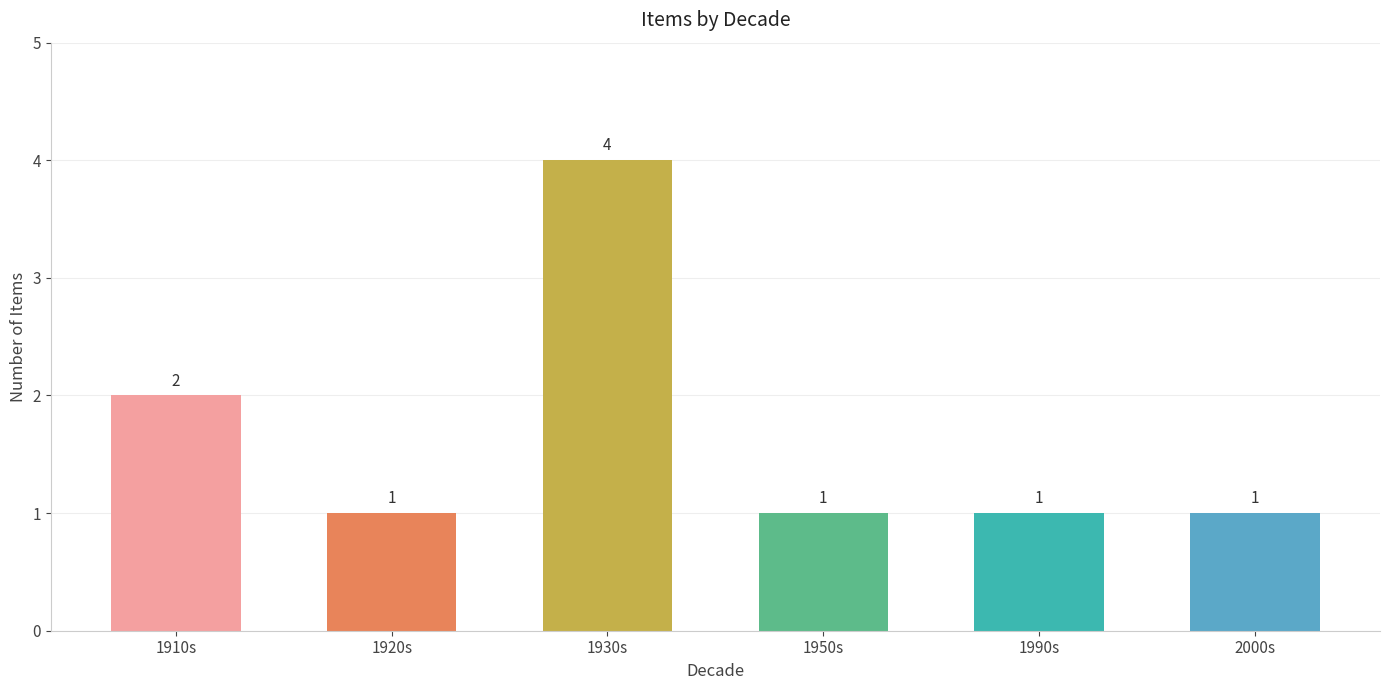

What is the difference between the second highest and second lowest values?

1